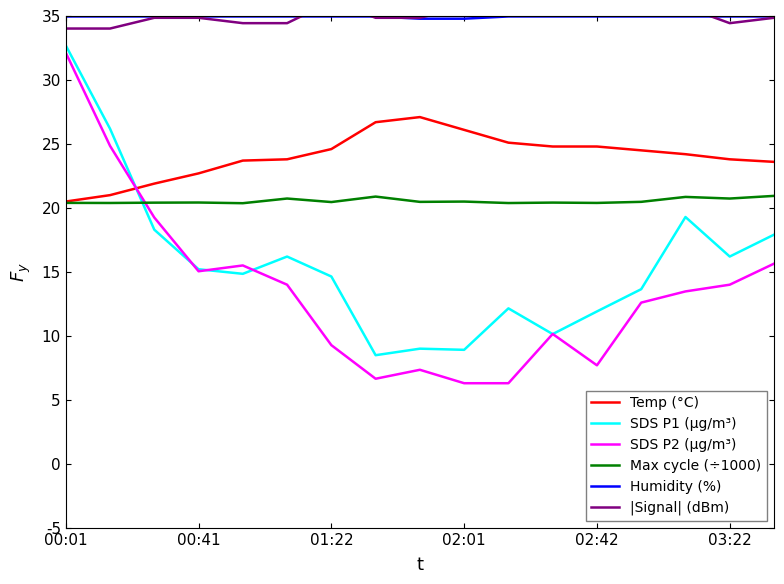

After their last crossing, which series has the higher values: SDS P1 (µg/m³) or Max cycle (÷1000)?

Max cycle (÷1000)